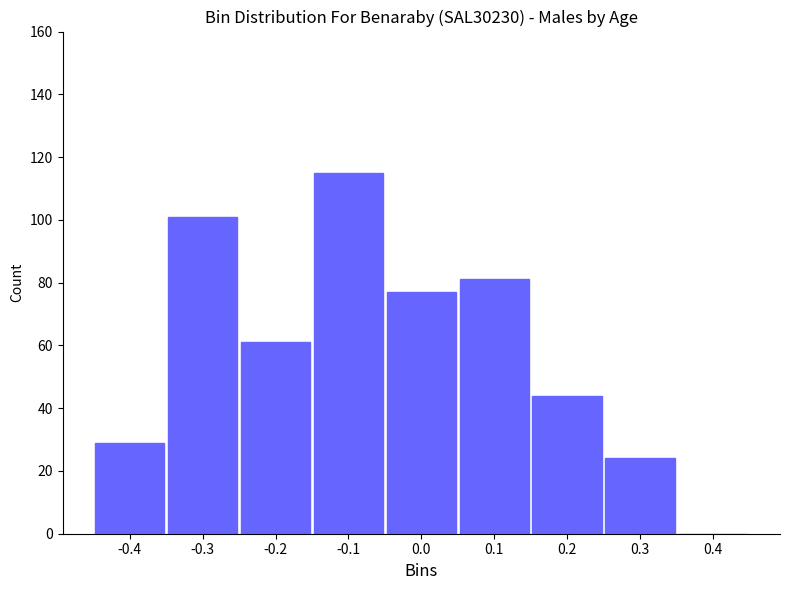

Reading left to right, extract all data points from this chart.

-0.4=29	-0.3=101	-0.2=61	-0.1=115	0.0=77	0.1=81	0.2=44	0.3=24	0.4=0